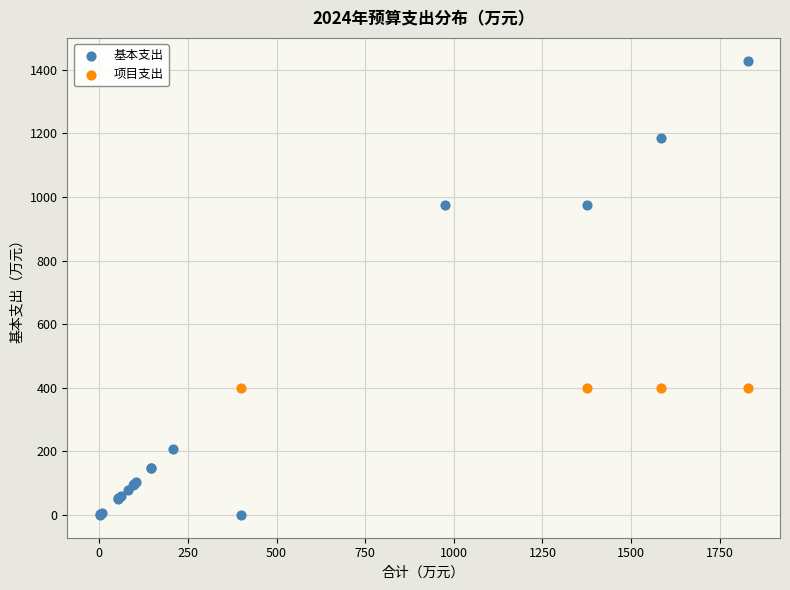

Which series reaches the maximum Y coordinate?

基本支出